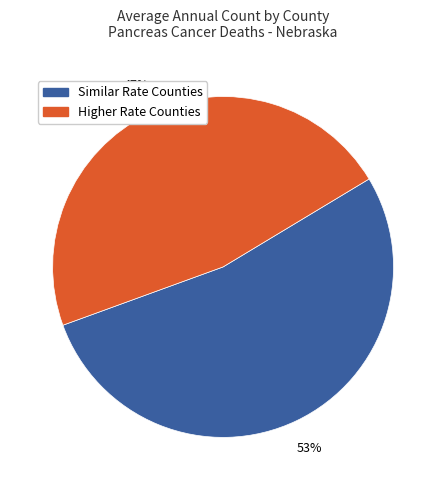

Which slice is the largest?

Similar Rate Counties